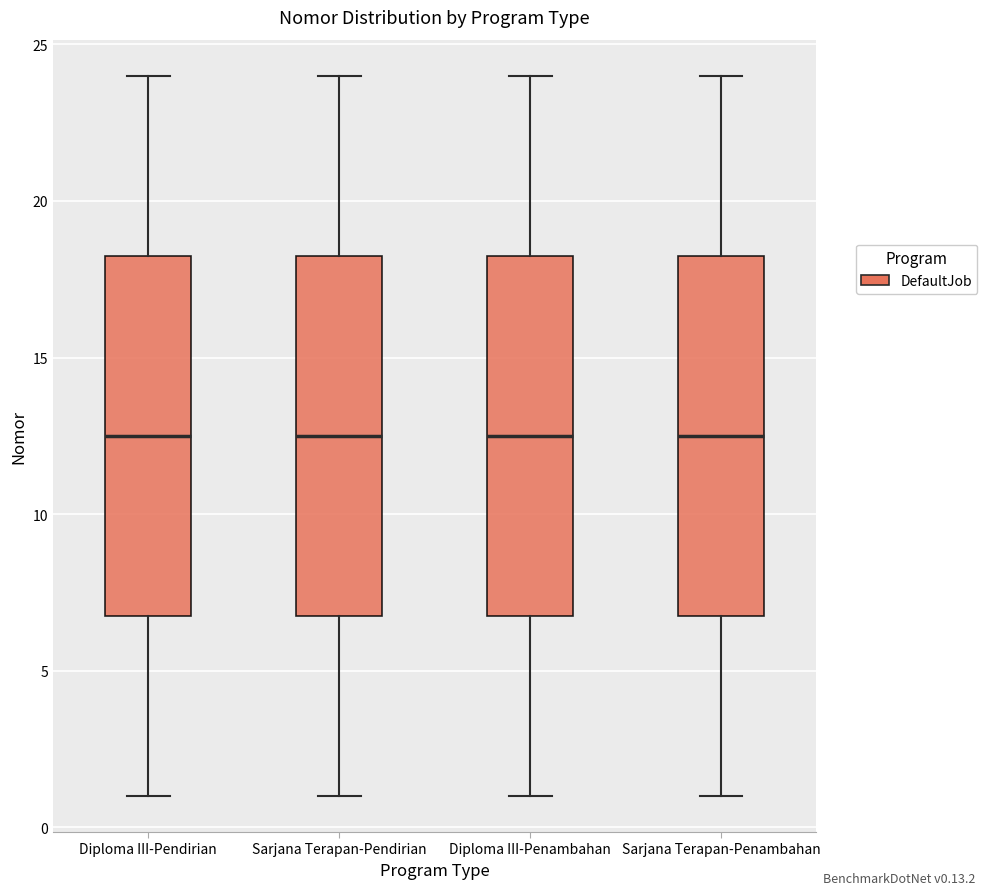

Where does the lower whisker of the box for Diploma III-Penambahan end on the y-axis? The values are not printed on the chart, so give them approximately, as read against the axis.

1.0